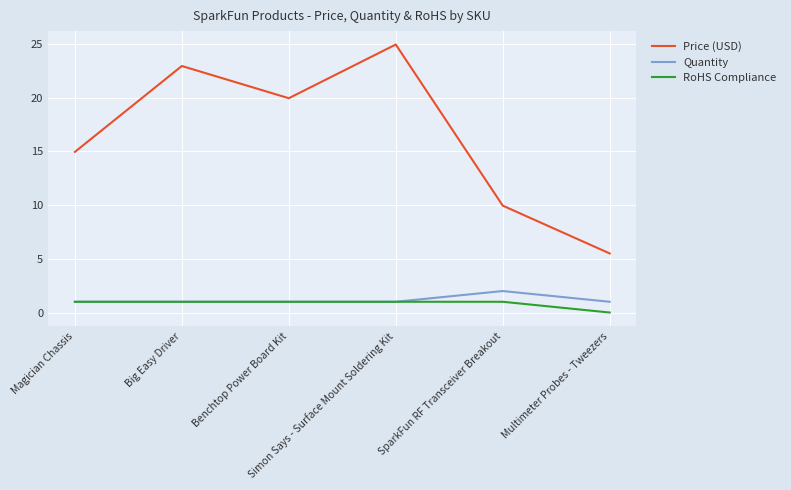

Which series has the widest spread of values?

Price (USD)